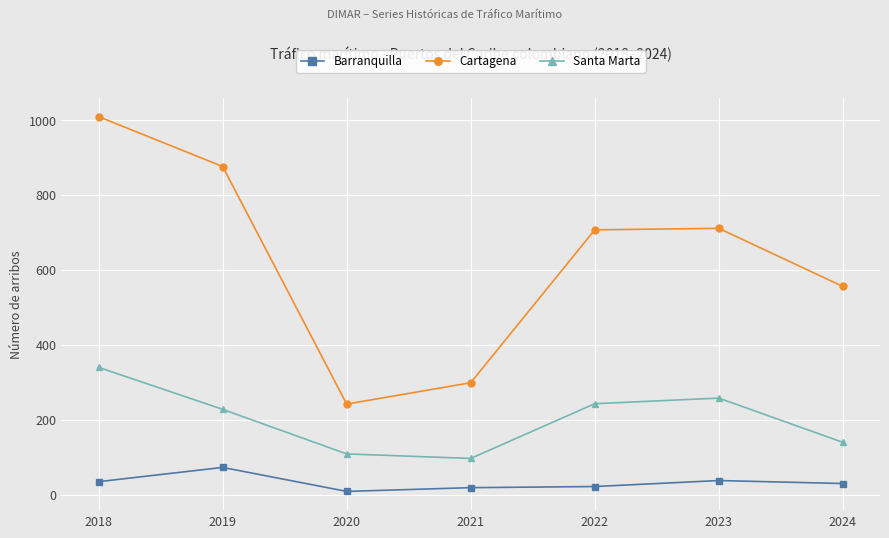

True or false: Cartagena and Santa Marta intersect in this chart.

False